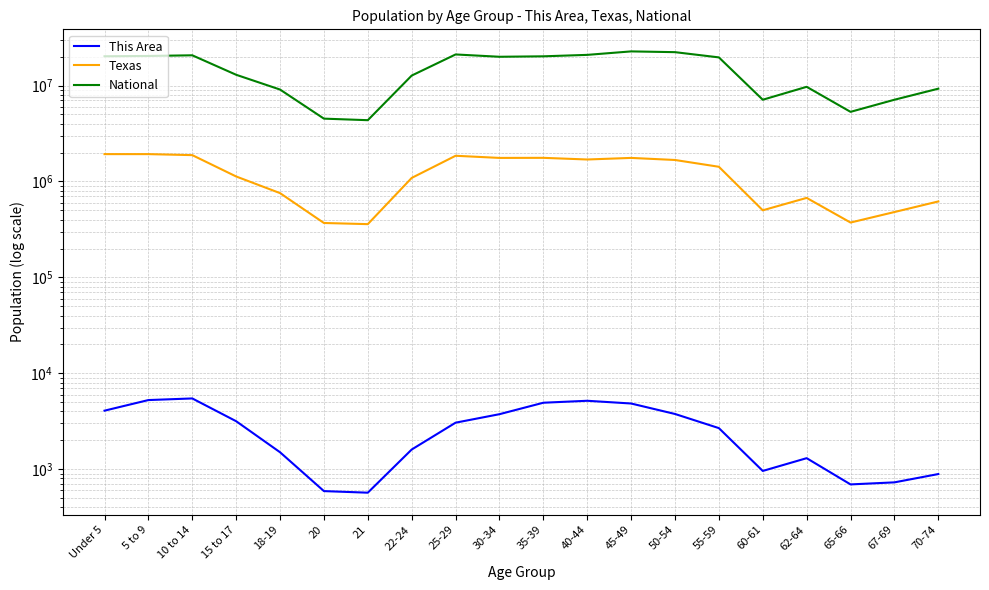

Is it true that Texas equals 652587 at 65-66?

False